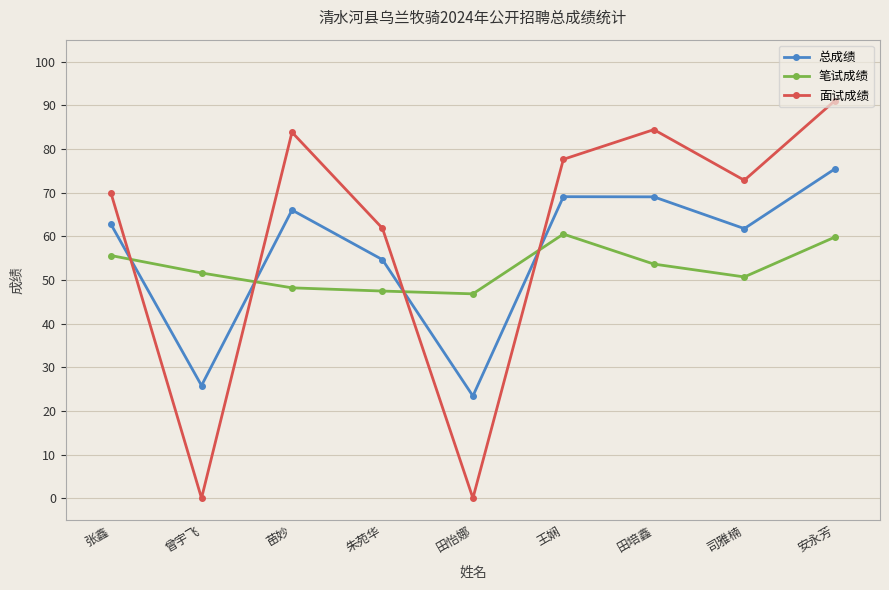

At 朱苑华, list the series in order from largest to smallest.

面试成绩, 总成绩, 笔试成绩